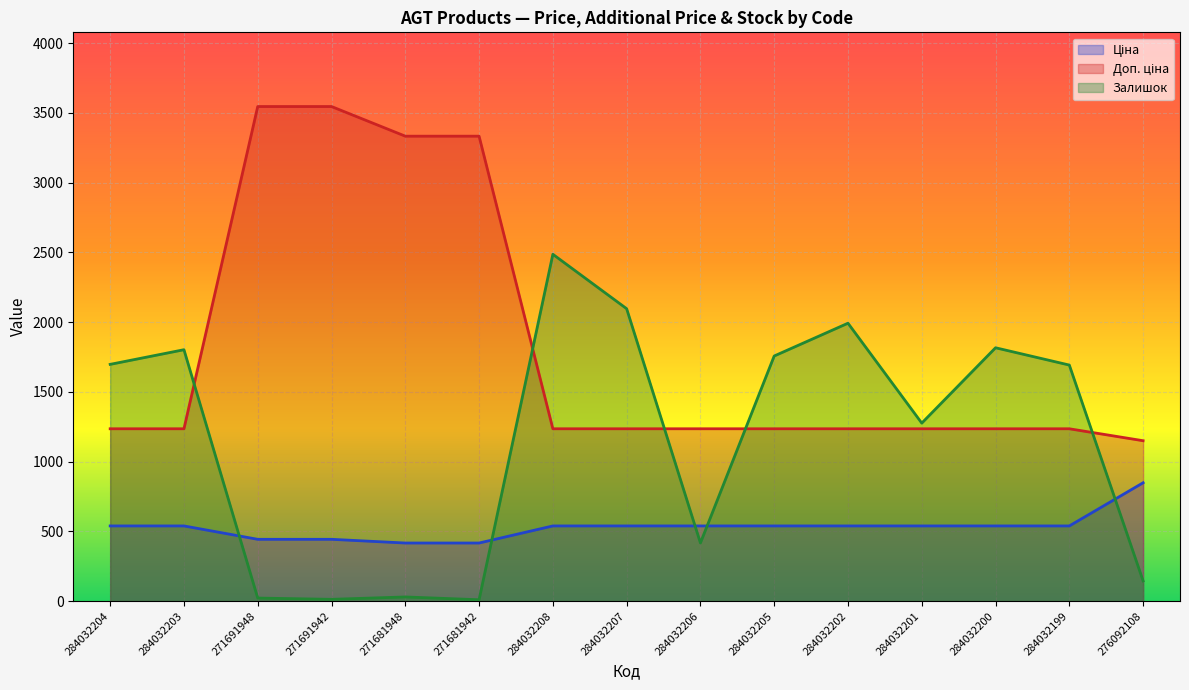

Between 271681942 and 284032199, which is larger?

284032199